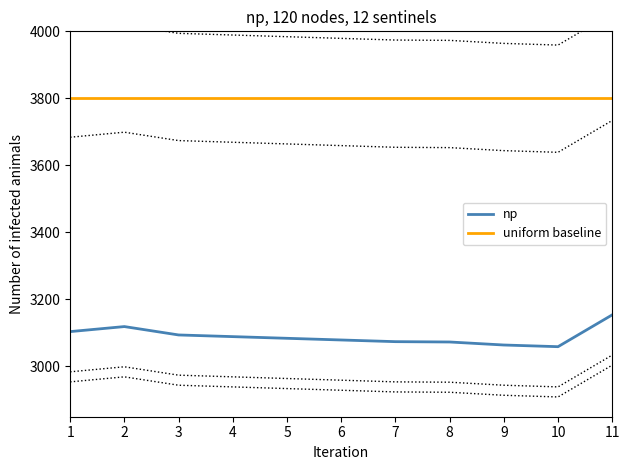

Where does the np series first go above 3084?

1